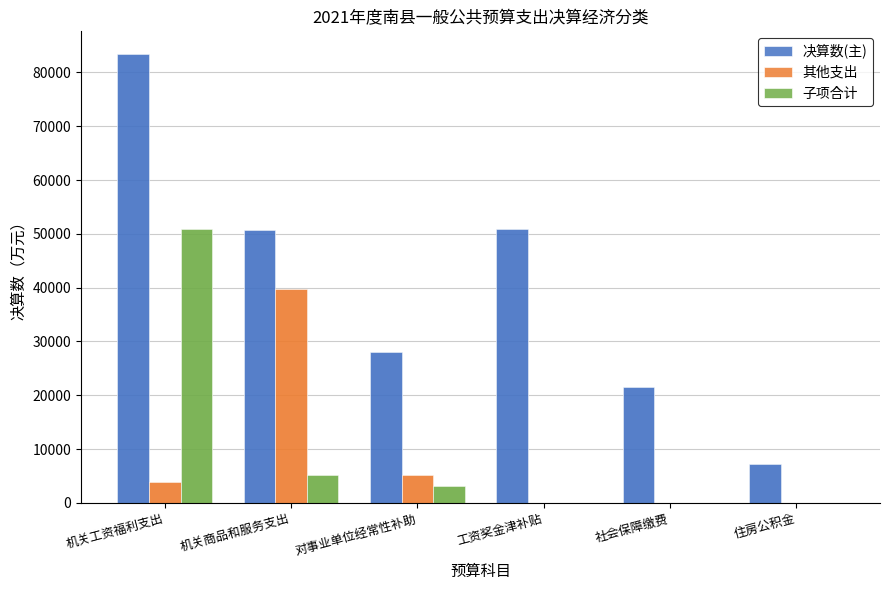

How many values in the 决算数(主) series exceed 50650?

2